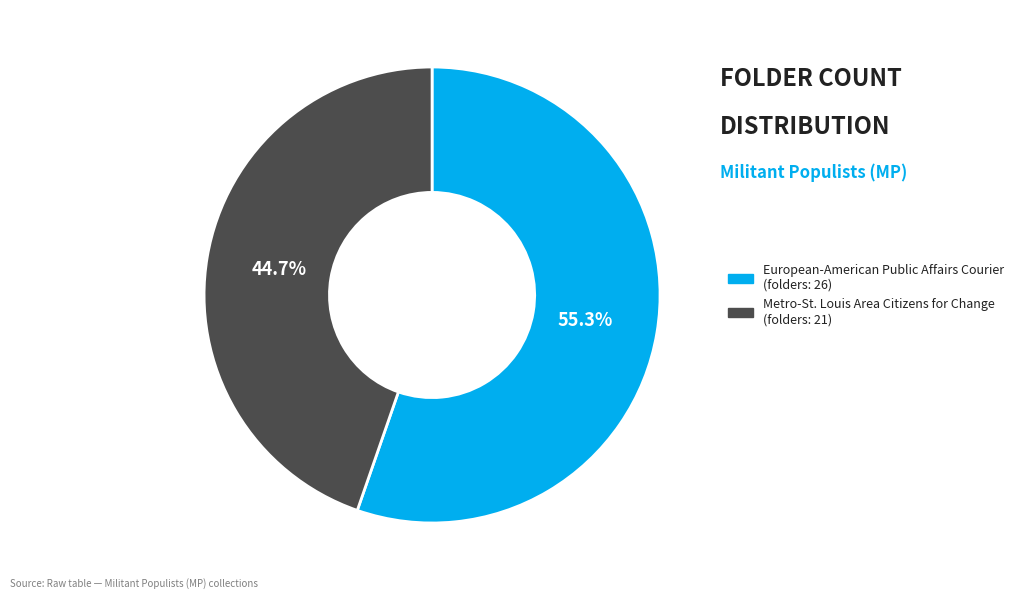

What is the ratio of the value at European-American Public Affairs Courier to the value at Metro-St. Louis Area Citizens for Change?

1.2